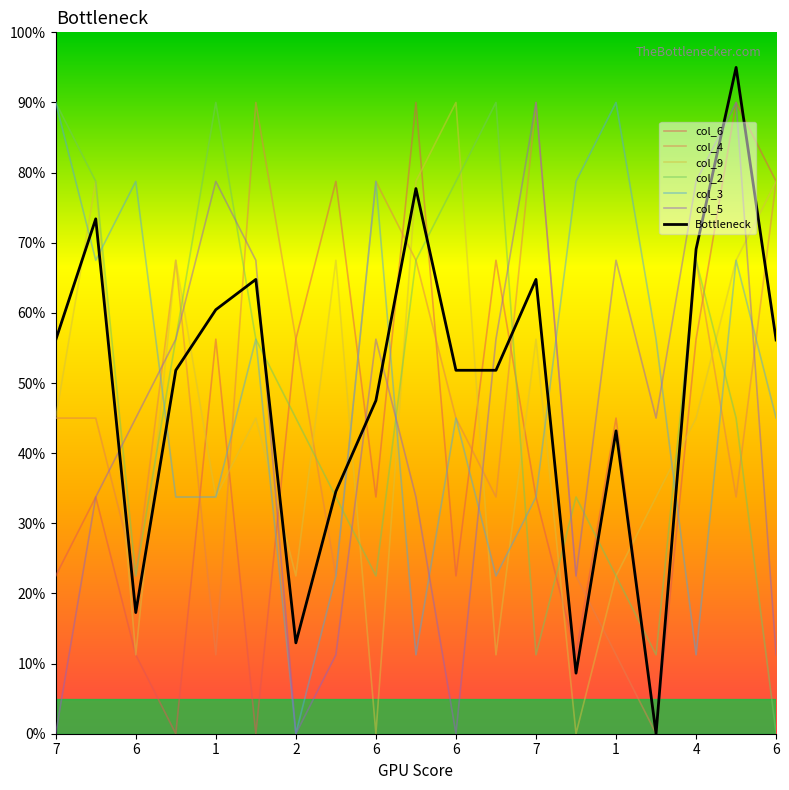

What is the highest value of the col_9 series?

90.0